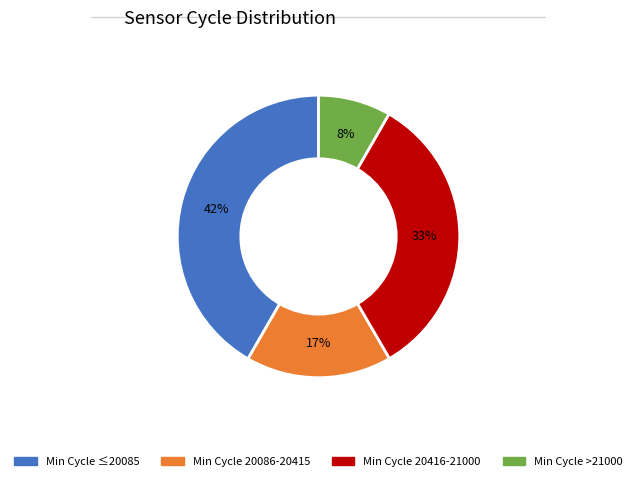

How many slices are in this pie chart?

4